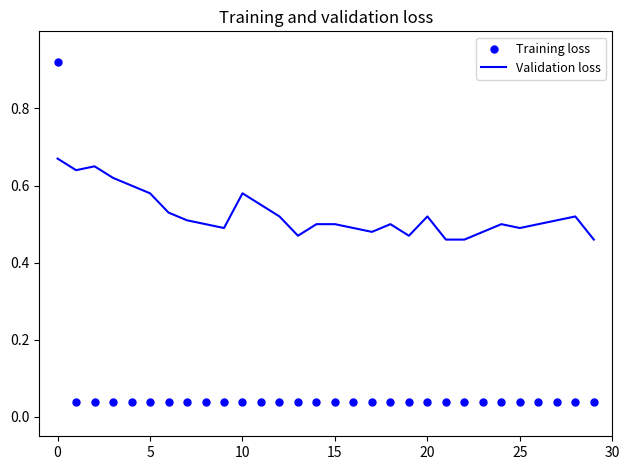

At how many categories does at least one series exceed 0?

30